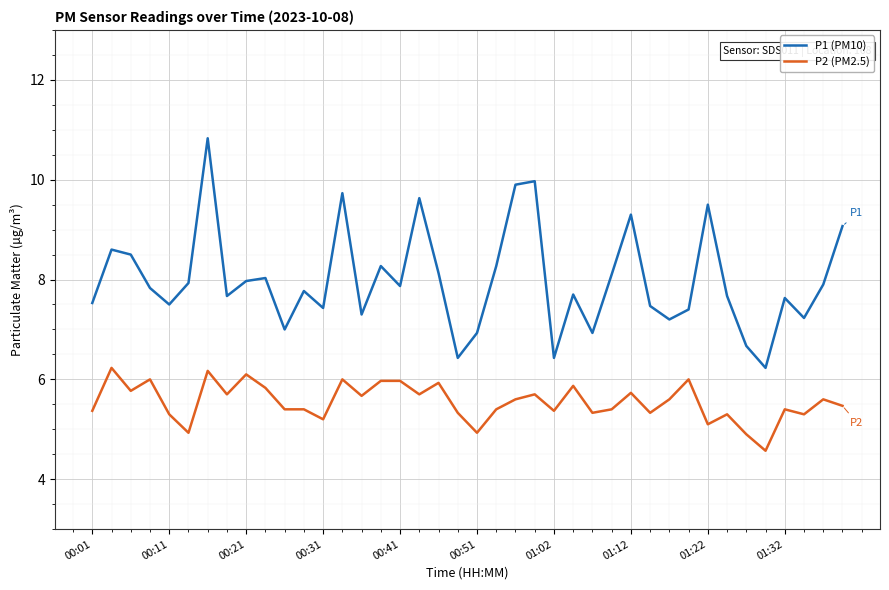

Which series has the widest spread of values?

P1 (PM10)